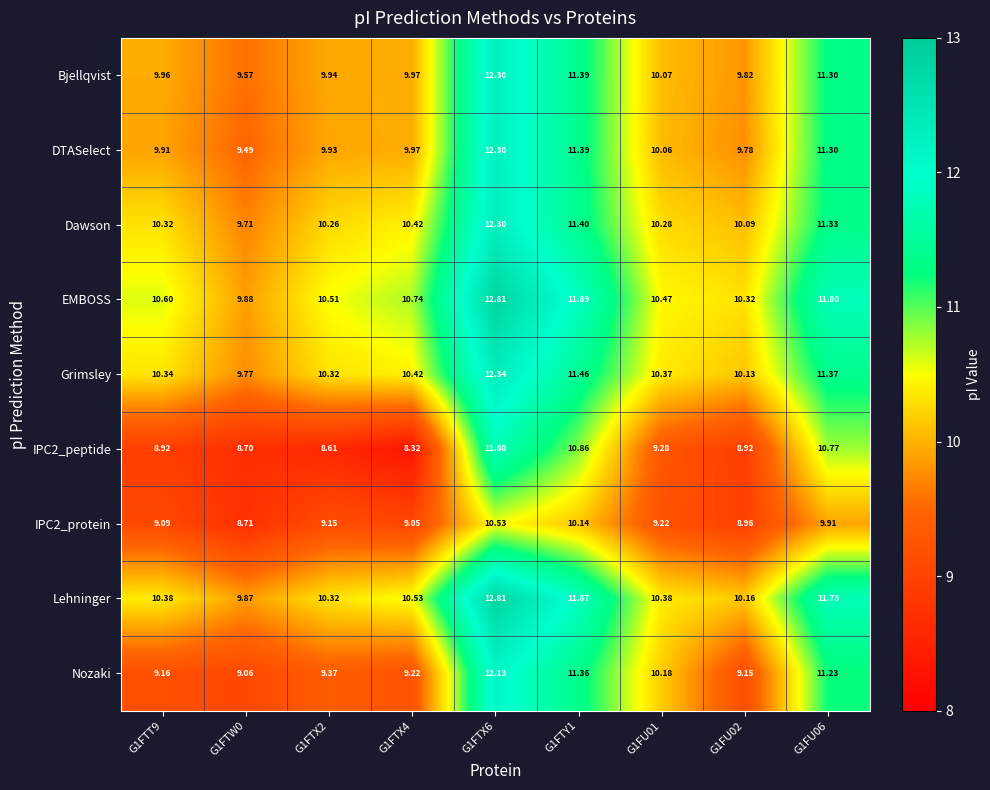

Is the value of EMBOSS at G1FU02 greater than the value of Lehninger at G1FTX4?

No